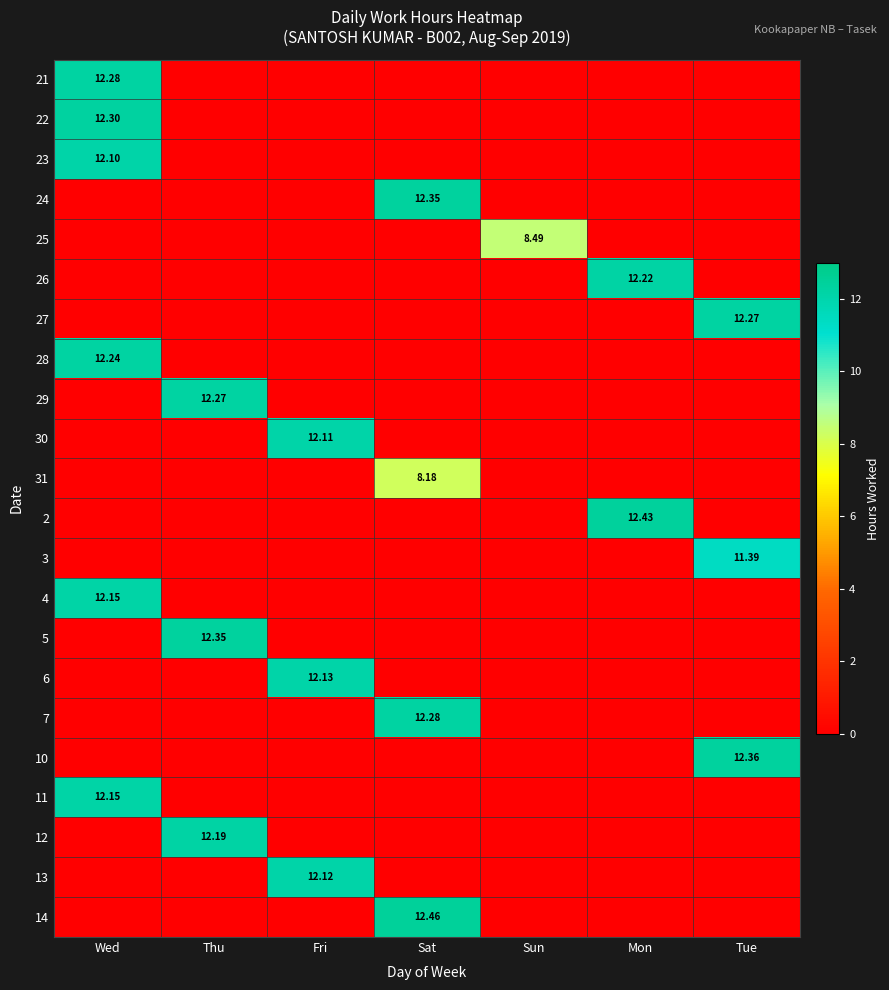

What is the spread (max minus min) of values at Tue?

12.4